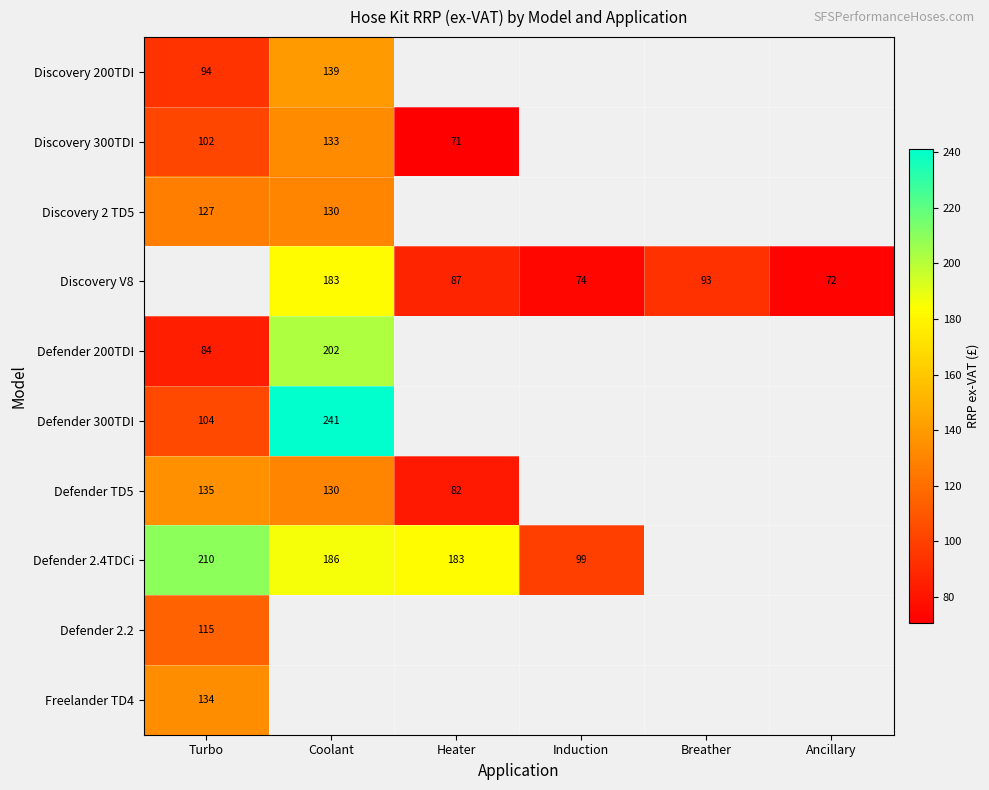

At how many categories does at least one series exceed 209?

2